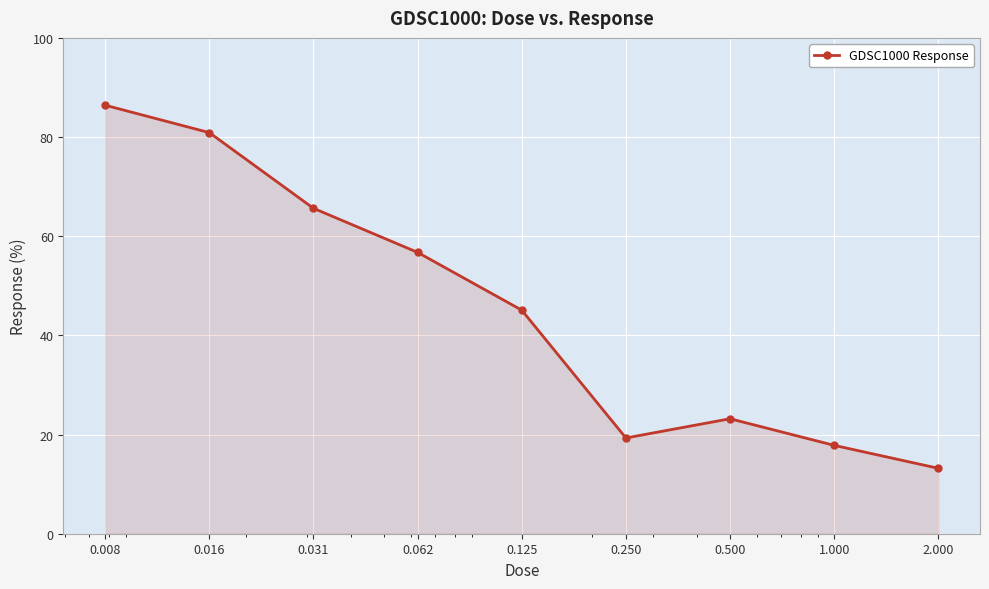

What is the value of the 9th point from the left?

13.2